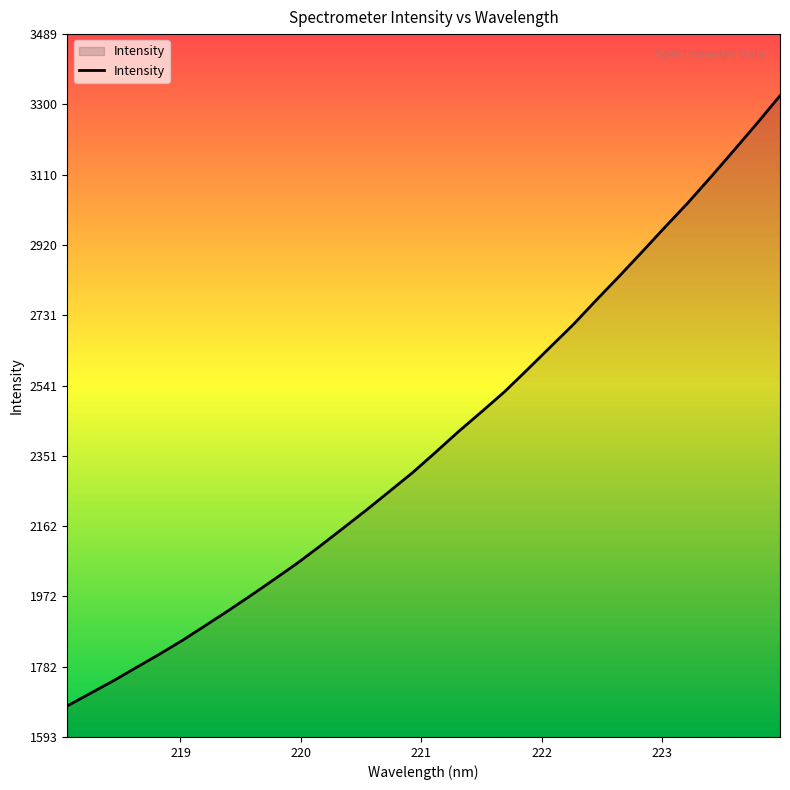

What is the maximum value shown in the chart?

3323.1